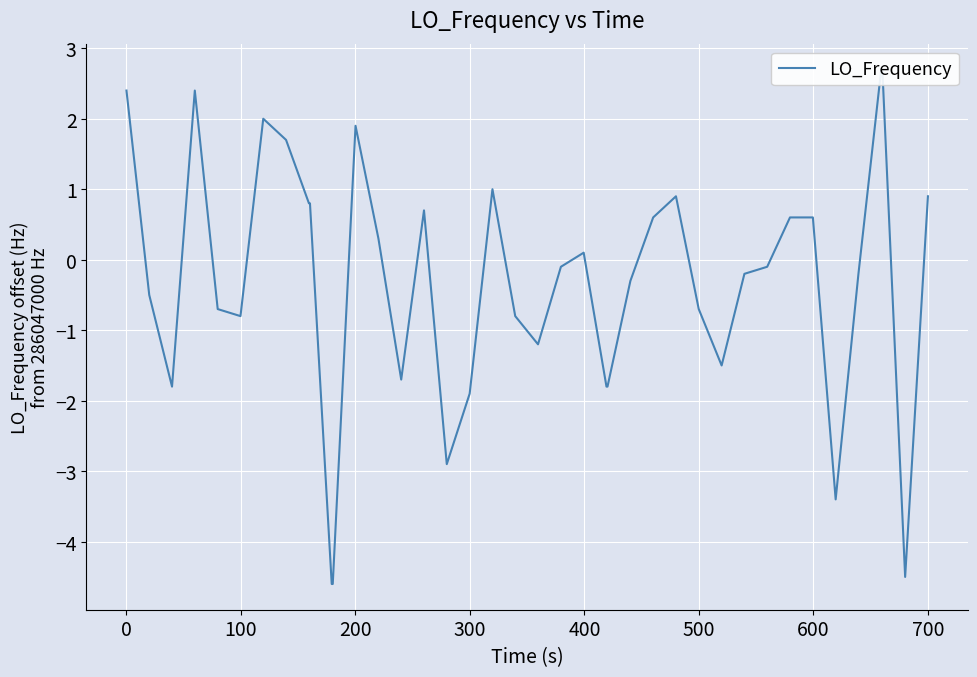

Reading right to left, what are all the values shown in this chart?

0.9	-4.5	2.7	2.7	-0.2	-3.4	0.6	0.6	-0.1	-0.2	-1.5	-0.7	0.9	0.6	-0.3	-1.8	-1.8	0.1	-0.1	-1.2	-0.8	1.0	-1.9	-2.9	0.7	-1.7	0.3	1.9	-4.6	-4.6	0.8	0.8	1.7	2.0	-0.8	-0.7	2.4	-1.8	-0.5	2.4